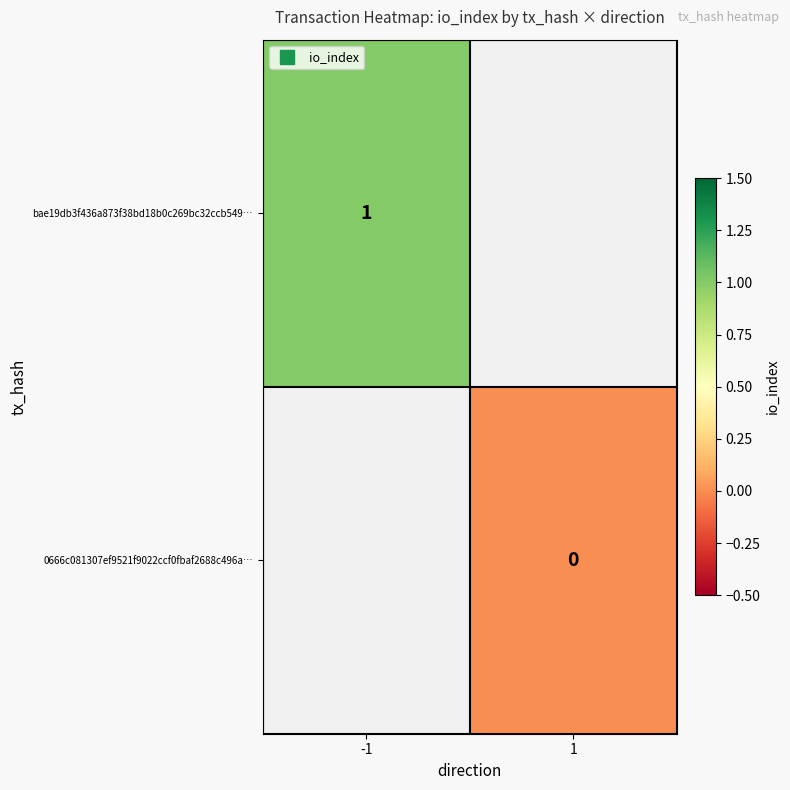

Which series has the largest range (max minus min)?

bae19db3f436a873f38bd18b0c269bc32ccb549…